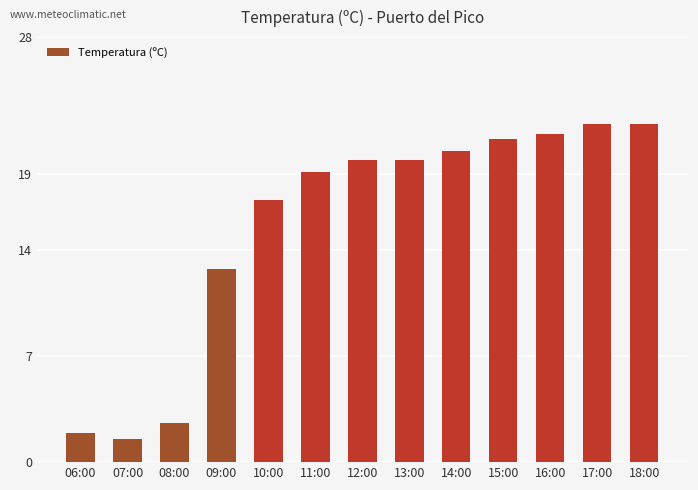

What is the difference between the maximum and minimum values?

20.8